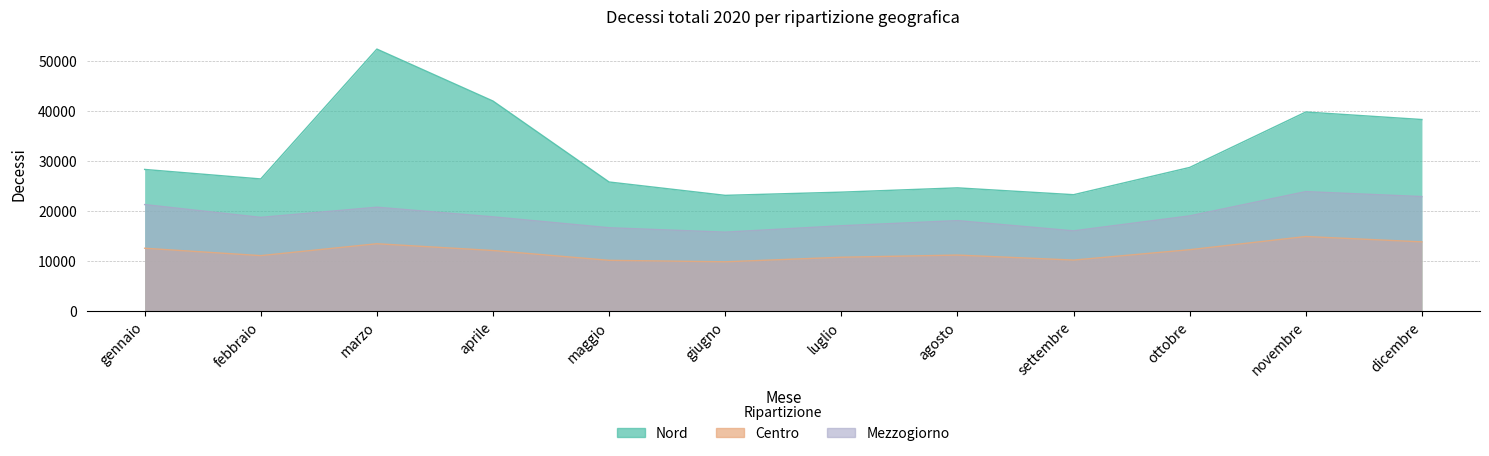

Rank the series by their maximum value, from highest to lowest.

Nord, Mezzogiorno, Centro